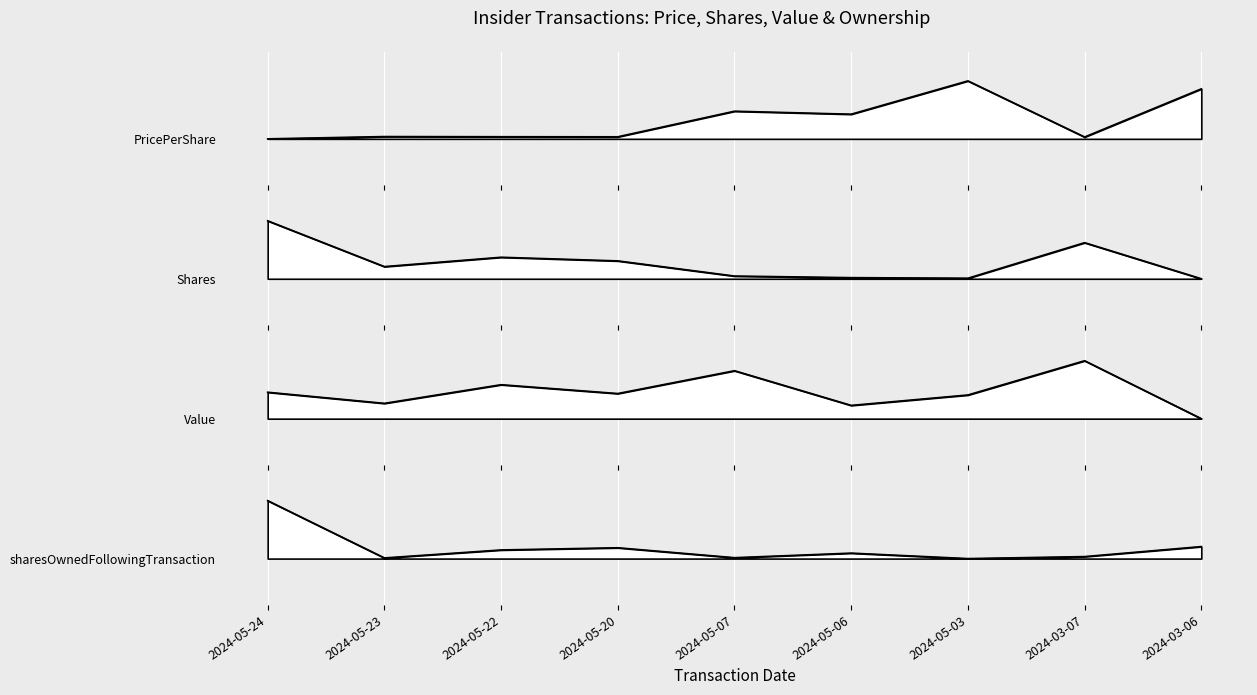

What position from the left is 2024-03-06?

9